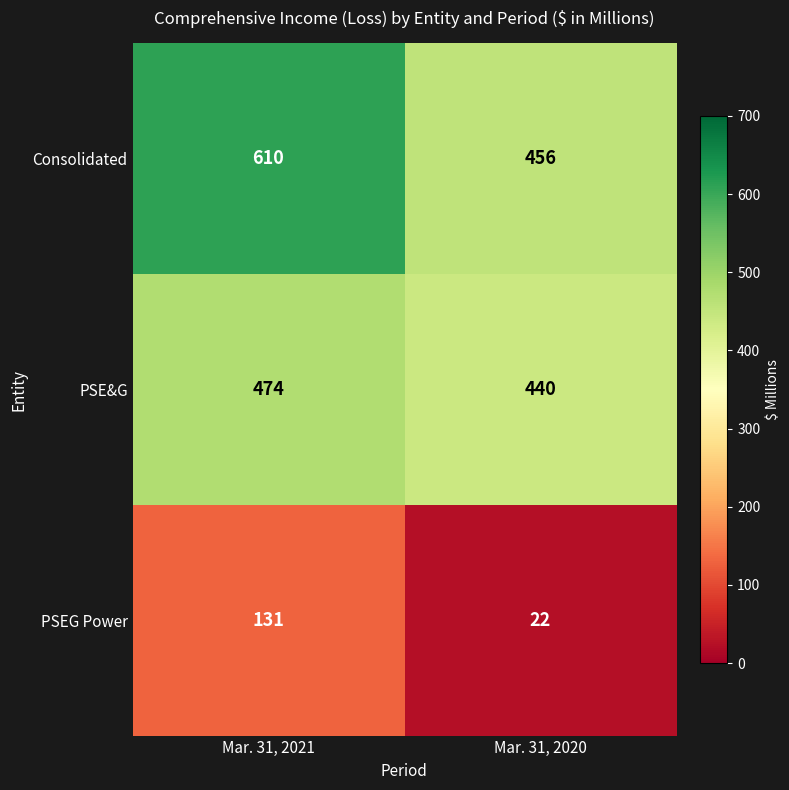

The value of PSEG Power at Mar. 31, 2021 is 131. True or false?

True